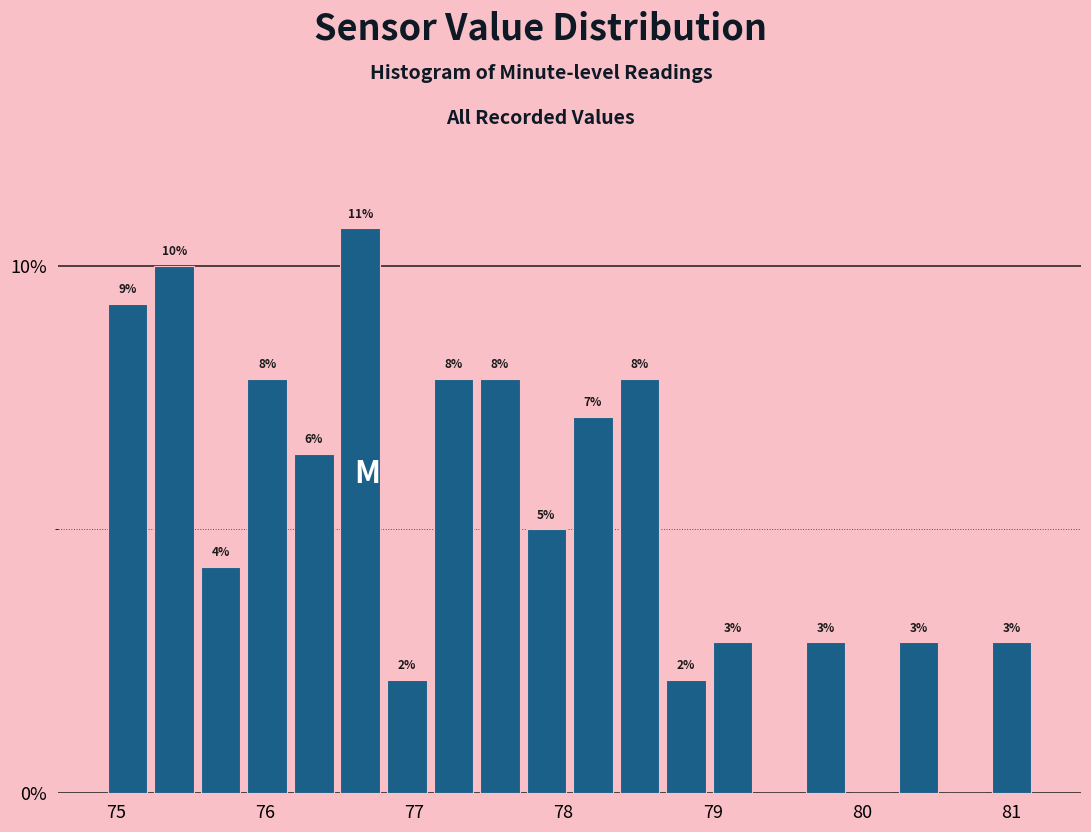

Read against the x-axis, roughly where is the centre of the tallest bar?

76.6